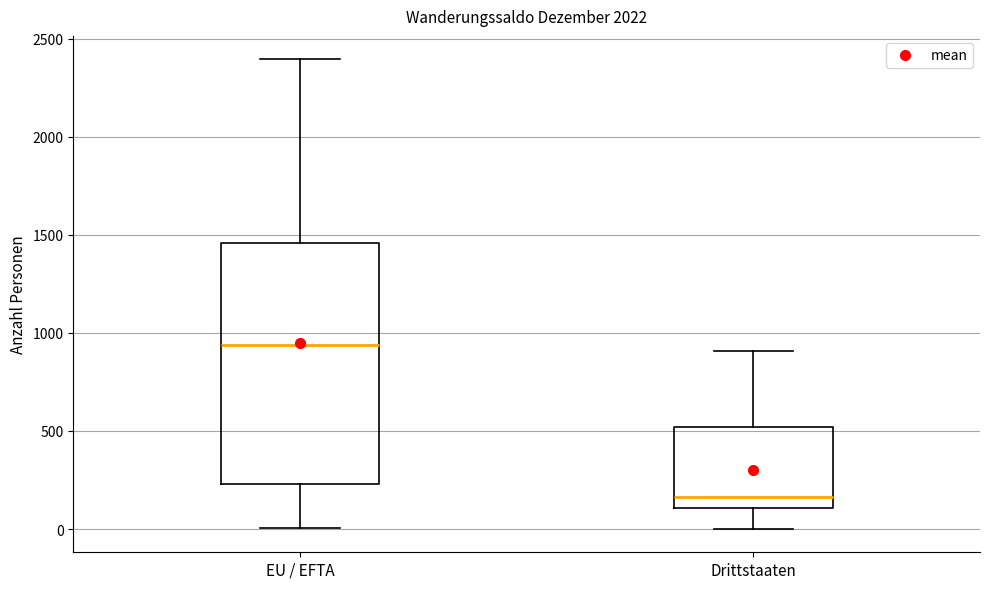

Where is the lower edge of the box for EU / EFTA on the y-axis? The values are not printed on the chart, so give them approximately, as read against the axis.

250